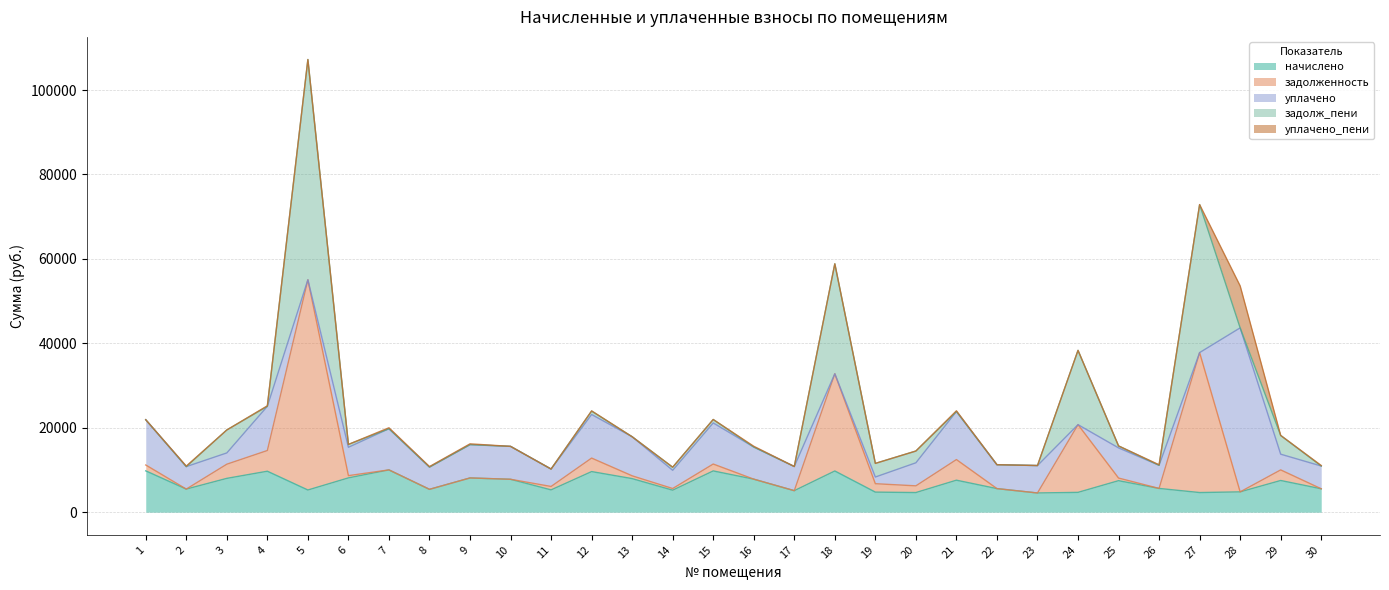

Which series has the widest spread of values?

задолж_пени